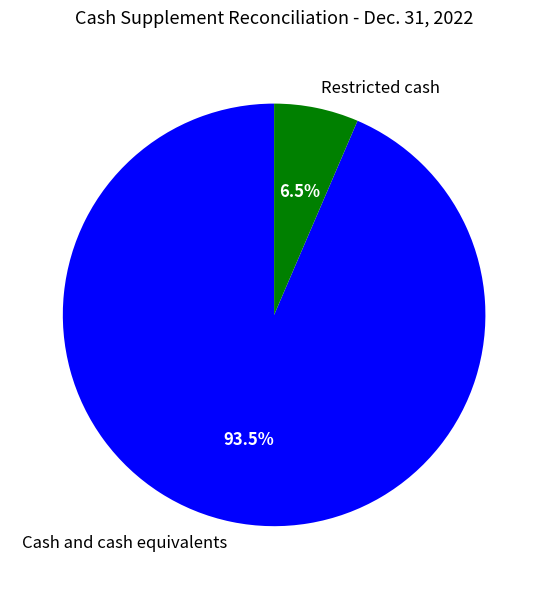

Approximately how many times larger is the value at Restricted cash compared to Cash and cash equivalents?

0.1